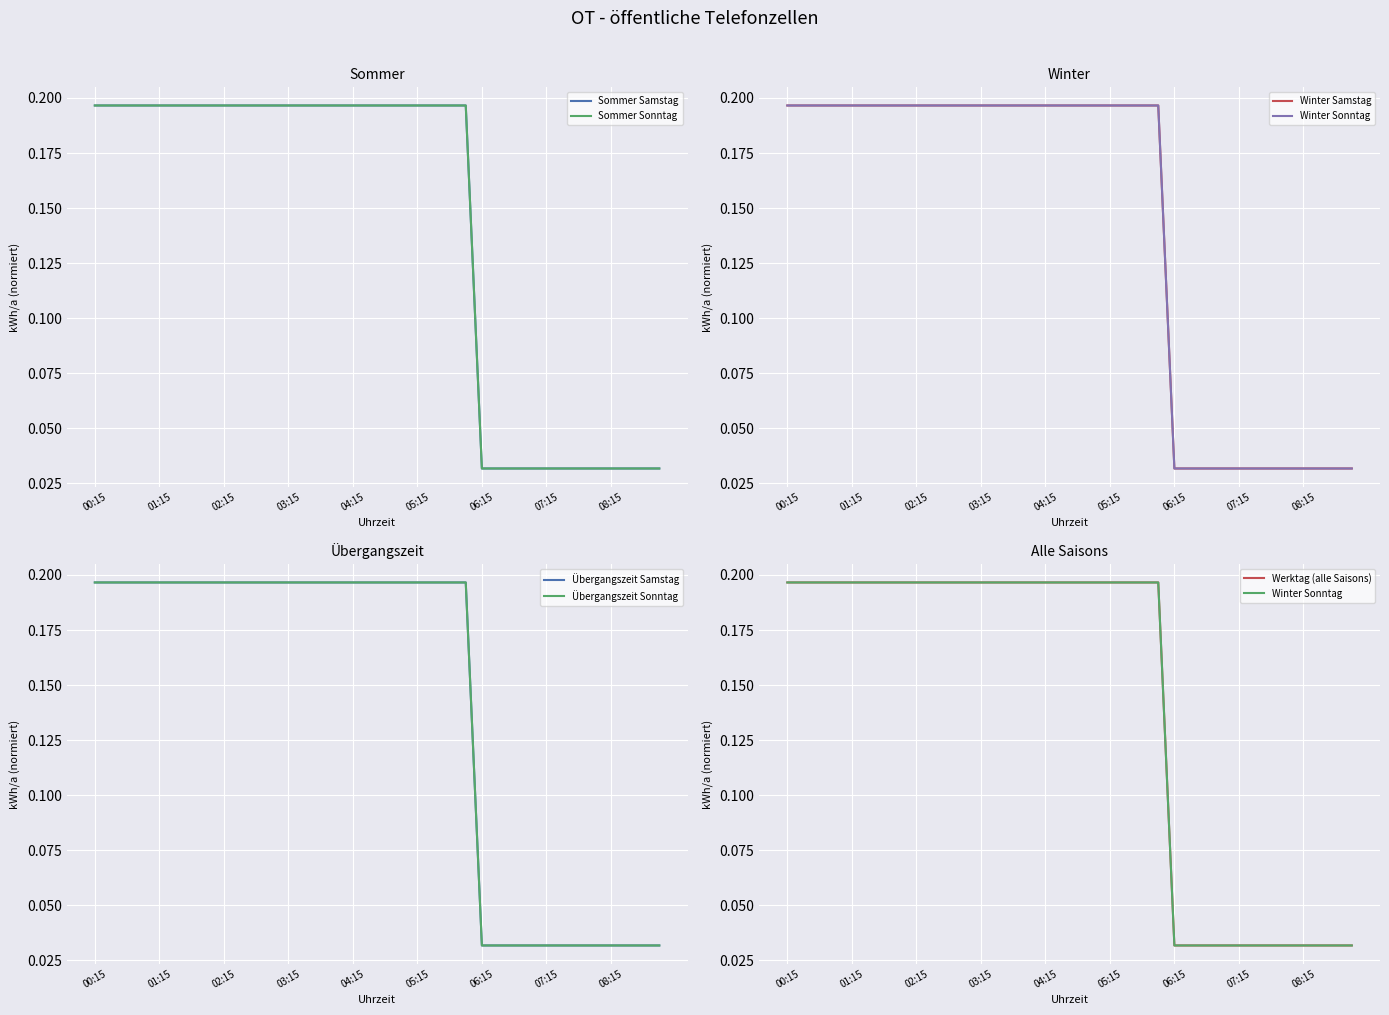

At how many categories does at least one series exceed 0?

36